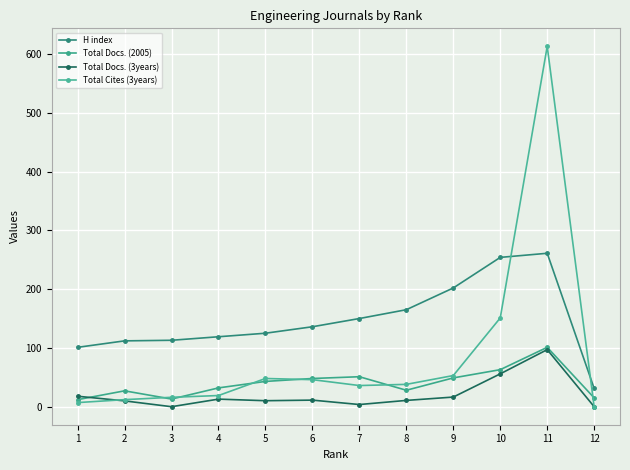

Rank the series at 4 from lowest to highest value.

Total Docs. (3years), Total Cites (3years), Total Docs. (2005), H index